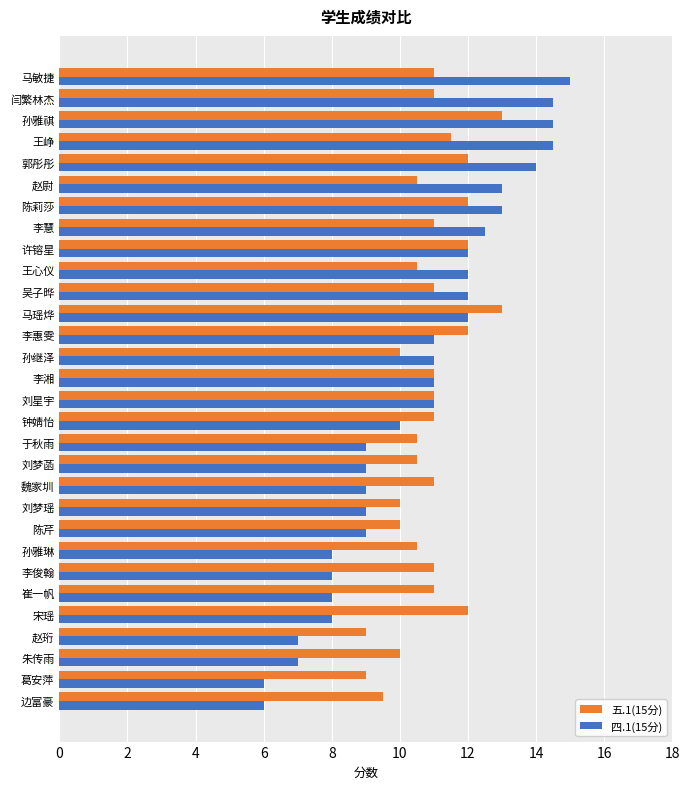

Which series has the largest range (max minus min)?

四.1(15分)